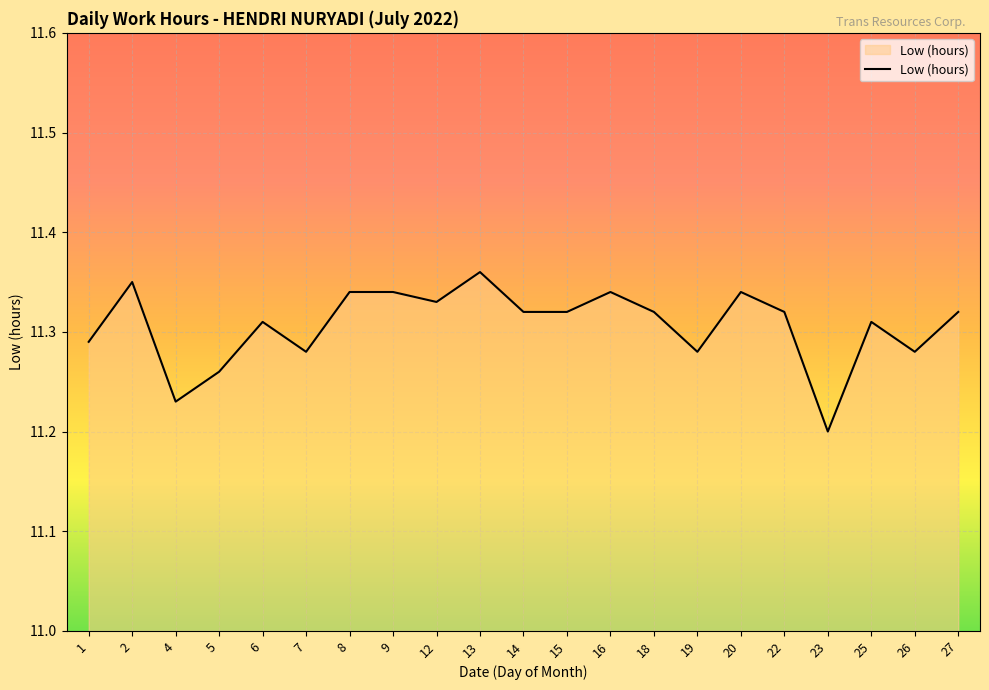

How many distinct data groups are displayed?

1